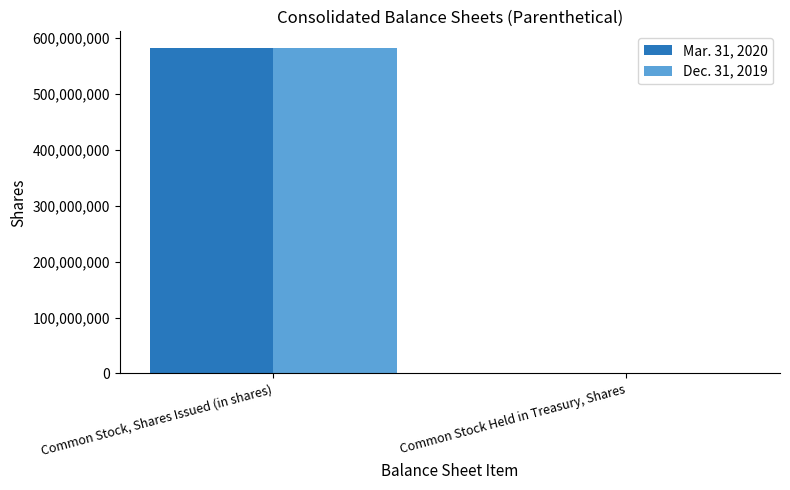

Is the value of Dec. 31, 2019 at Common Stock Held in Treasury, Shares greater than the value of Mar. 31, 2020 at Common Stock, Shares Issued (in shares)?

No